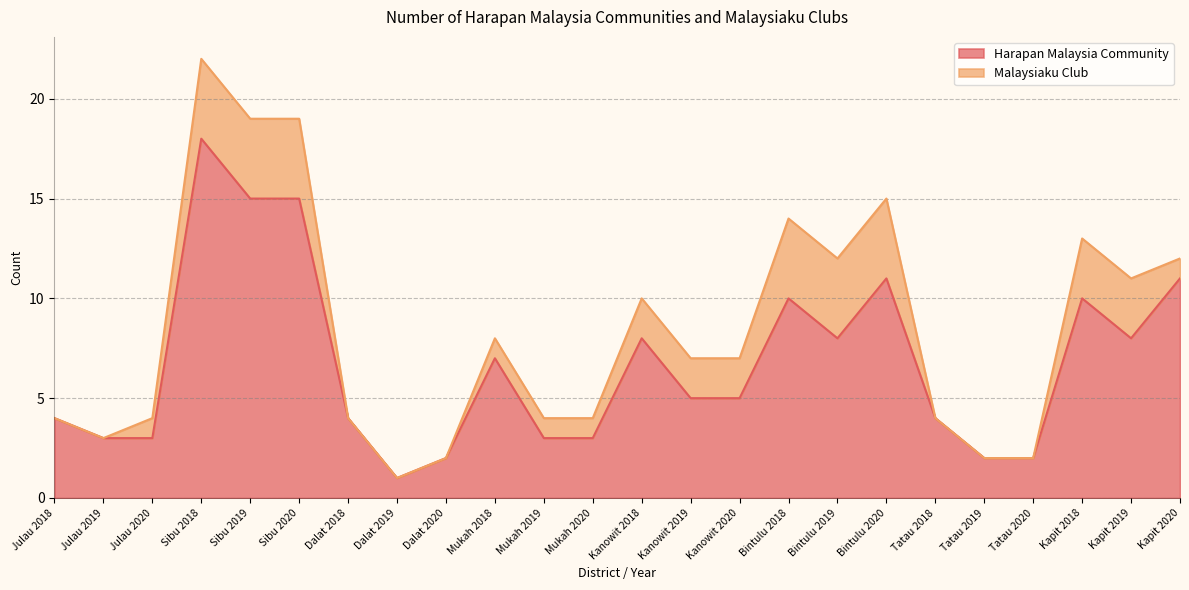

How many values exceed 5?

11